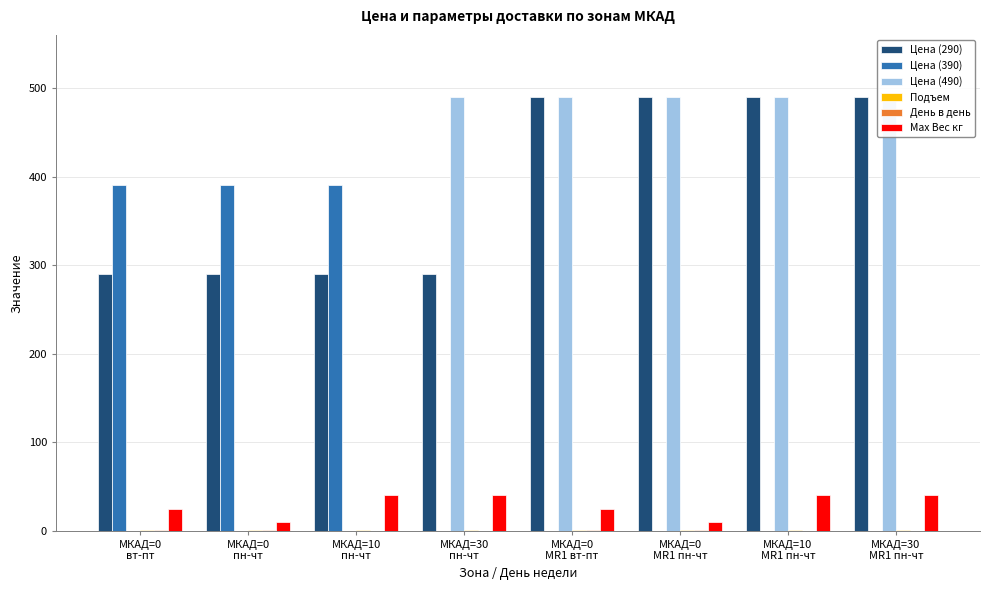

Reading left to right, transcribe all the data shown in this chart.

Цена (290): МКАД=0
вт-пт=290	МКАД=0
пн-чт=290	МКАД=10
пн-чт=290	МКАД=30
пн-чт=290	МКАД=0
MR1 вт-пт=490	МКАД=0
MR1 пн-чт=490	МКАД=10
MR1 пн-чт=490	МКАД=30
MR1 пн-чт=490
Цена (390): МКАД=0
вт-пт=390	МКАД=0
пн-чт=390	МКАД=10
пн-чт=390	МКАД=30
пн-чт=0	МКАД=0
MR1 вт-пт=0	МКАД=0
MR1 пн-чт=0	МКАД=10
MR1 пн-чт=0	МКАД=30
MR1 пн-чт=0
Цена (490): МКАД=0
вт-пт=0	МКАД=0
пн-чт=0	МКАД=10
пн-чт=0	МКАД=30
пн-чт=490	МКАД=0
MR1 вт-пт=490	МКАД=0
MR1 пн-чт=490	МКАД=10
MR1 пн-чт=490	МКАД=30
MR1 пн-чт=490
Подъем: МКАД=0
вт-пт=1	МКАД=0
пн-чт=1	МКАД=10
пн-чт=1	МКАД=30
пн-чт=1	МКАД=0
MR1 вт-пт=1	МКАД=0
MR1 пн-чт=1	МКАД=10
MR1 пн-чт=1	МКАД=30
MR1 пн-чт=1
День в день: МКАД=0
вт-пт=1	МКАД=0
пн-чт=1	МКАД=10
пн-чт=0	МКАД=30
пн-чт=0	МКАД=0
MR1 вт-пт=1	МКАД=0
MR1 пн-чт=1	МКАД=10
MR1 пн-чт=0	МКАД=30
MR1 пн-чт=0
Max Вес кг: МКАД=0
вт-пт=25	МКАД=0
пн-чт=10	МКАД=10
пн-чт=40	МКАД=30
пн-чт=40	МКАД=0
MR1 вт-пт=25	МКАД=0
MR1 пн-чт=10	МКАД=10
MR1 пн-чт=40	МКАД=30
MR1 пн-чт=40